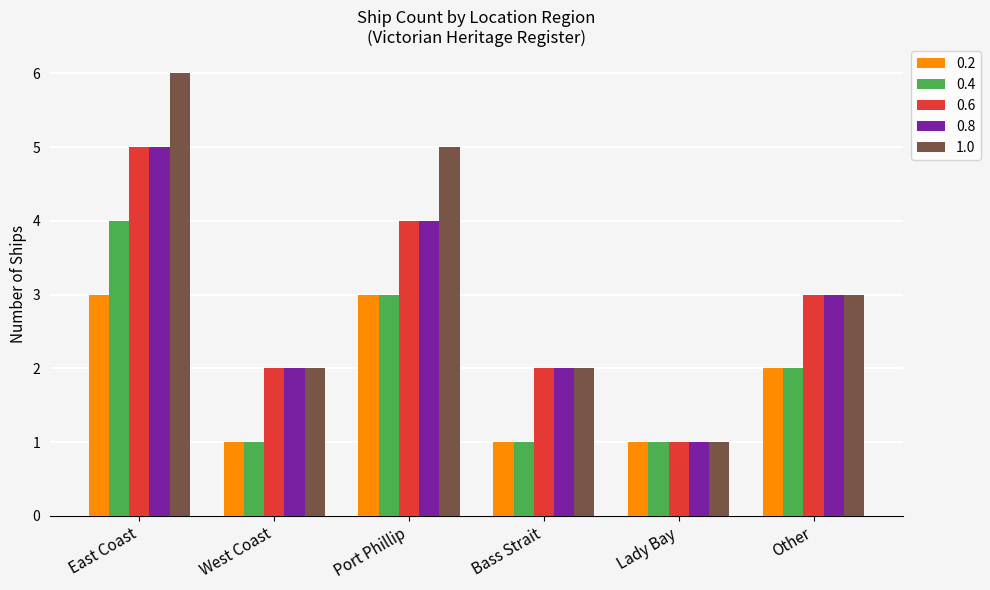

How many bars are there in total?

30